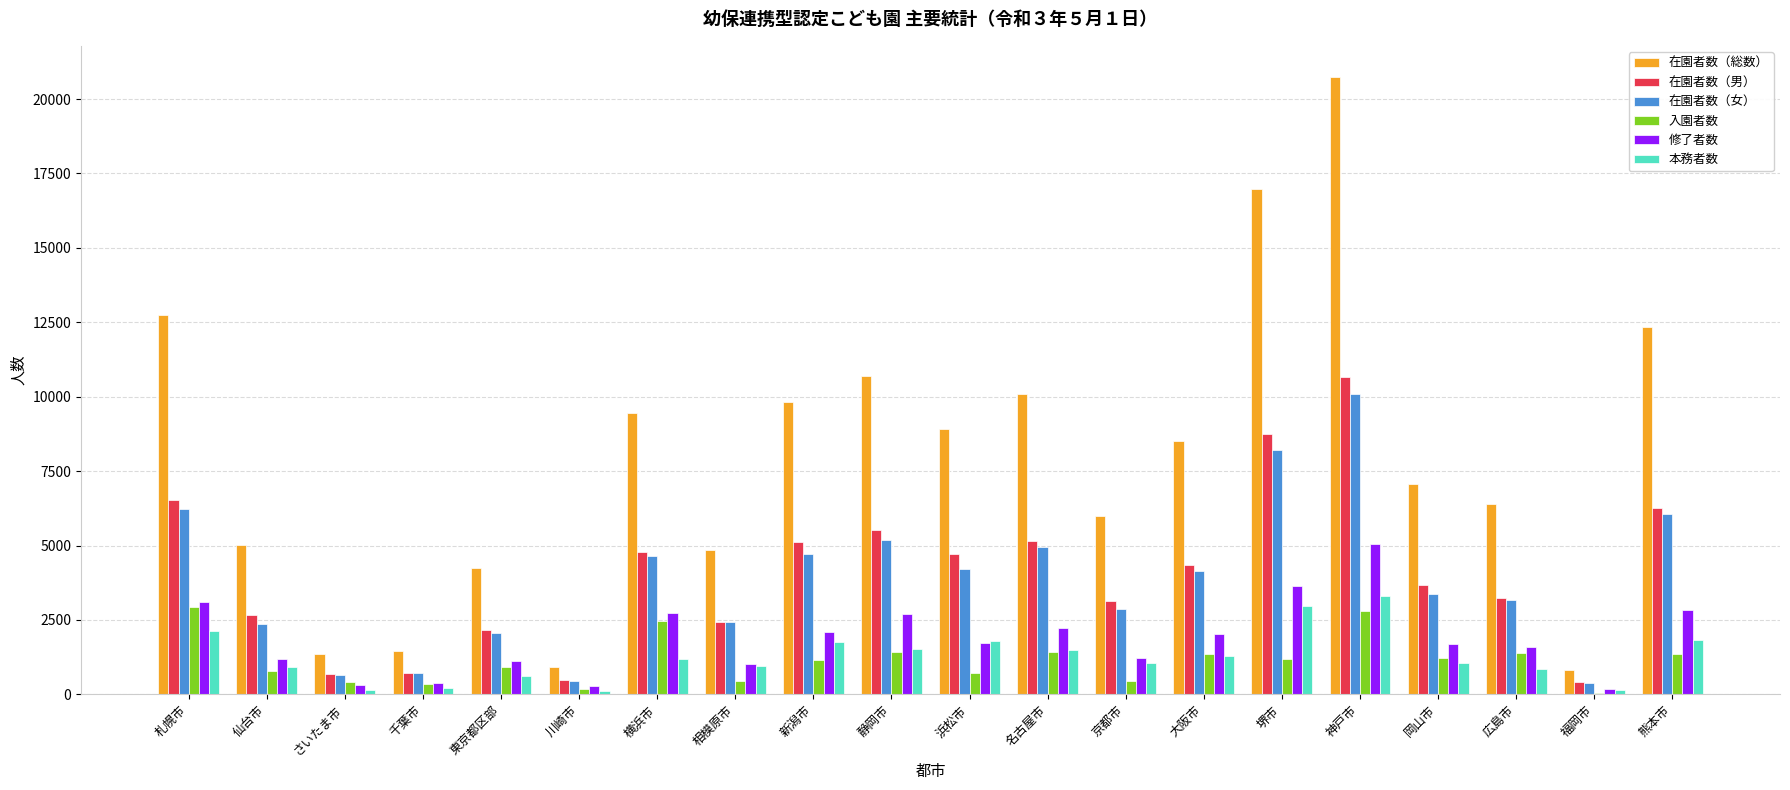

What is the sum of the 在園者数（男） values at 新潟市 and 川崎市?

5571